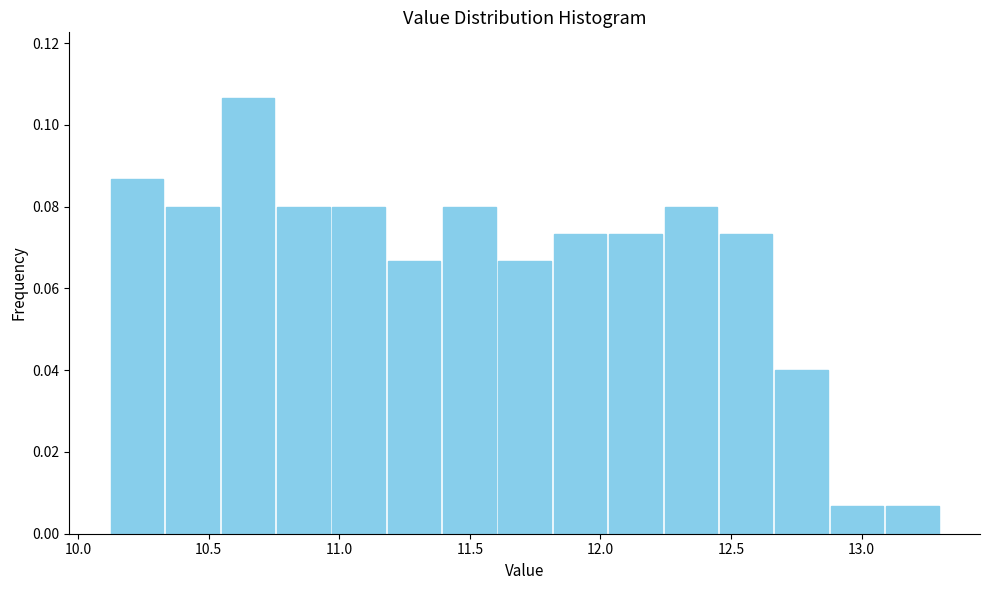

Reading left to right, list every bar in this chart as the range it spans on the x-axis followed by its height. Neither the bar edges nor the heights are printed on the chart, so give them approximately, as read against the axes.

10.10 to 10.35: 0.086
10.35 to 10.55: 0.080
10.55 to 10.75: 0.106
10.75 to 10.95: 0.080
10.95 to 11.20: 0.080
11.20 to 11.40: 0.066
11.40 to 11.60: 0.080
11.60 to 11.80: 0.066
11.80 to 12.05: 0.074
12.05 to 12.25: 0.074
12.25 to 12.45: 0.080
12.45 to 12.65: 0.074
12.65 to 12.90: 0.040
12.90 to 13.10: 0.006
13.10 to 13.30: 0.006